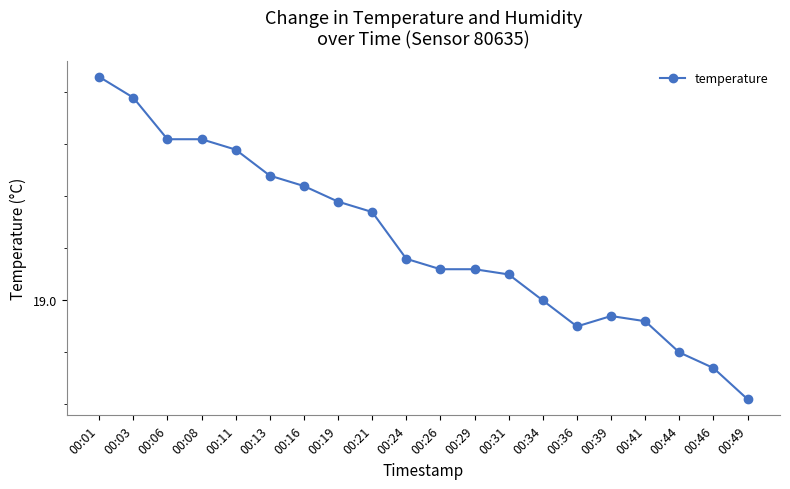

Rank the categories by value from lowest to highest.

00:49, 00:46, 00:44, 00:36, 00:41, 00:39, 00:34, 00:31, 00:26, 00:29, 00:24, 00:21, 00:19, 00:16, 00:13, 00:11, 00:06, 00:08, 00:03, 00:01